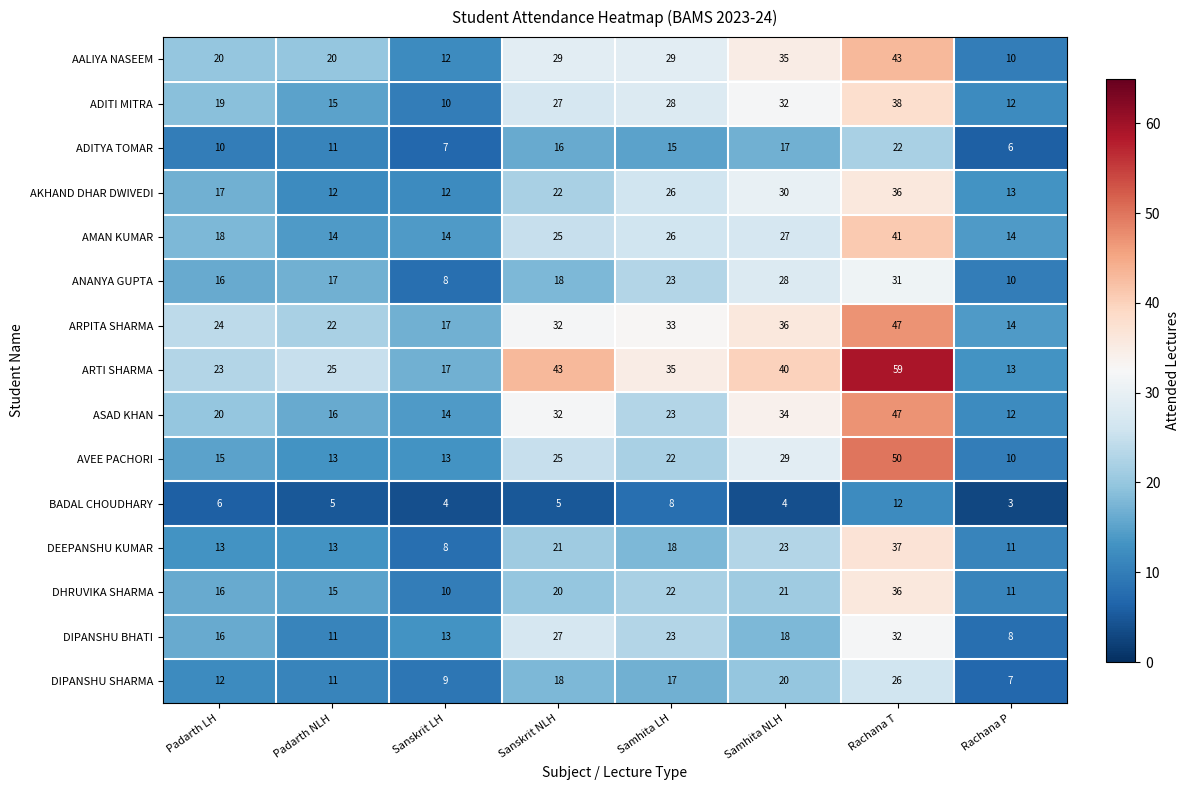

Rank the categories by ASAD KHAN value from lowest to highest.

Rachana P, Sanskrit LH, Padarth NLH, Padarth LH, Samhita LH, Sanskrit NLH, Samhita NLH, Rachana T